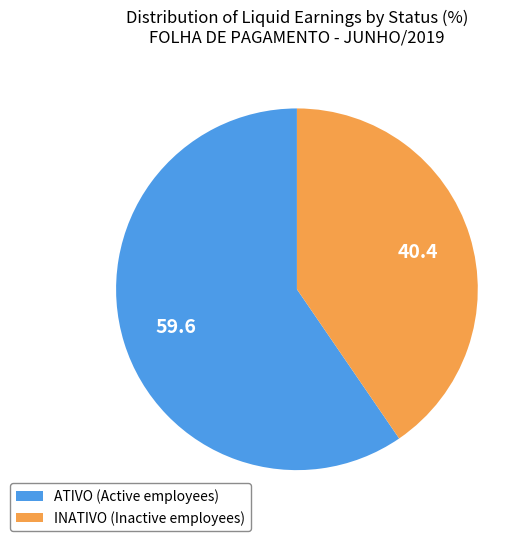

Is it true that INATIVO (Inactive employees) is 40% of the pie?

True